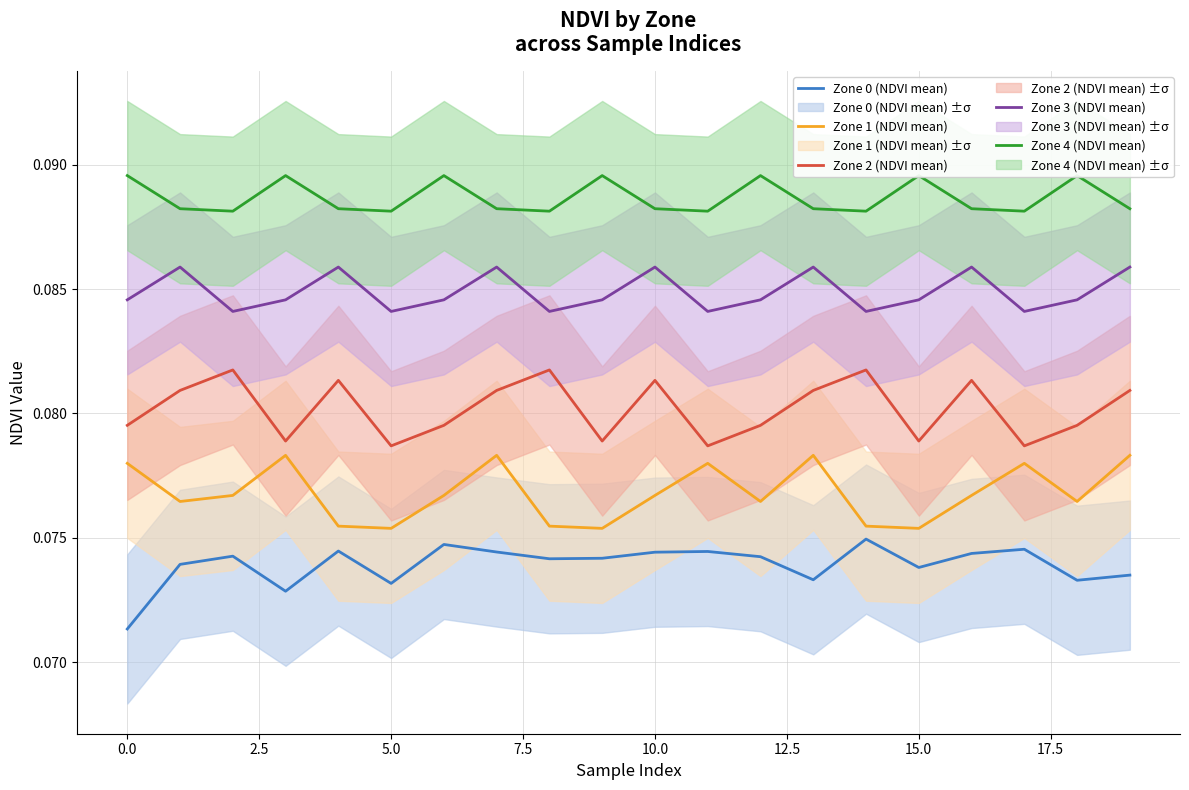

What is the label of the 2nd point from the right?

18